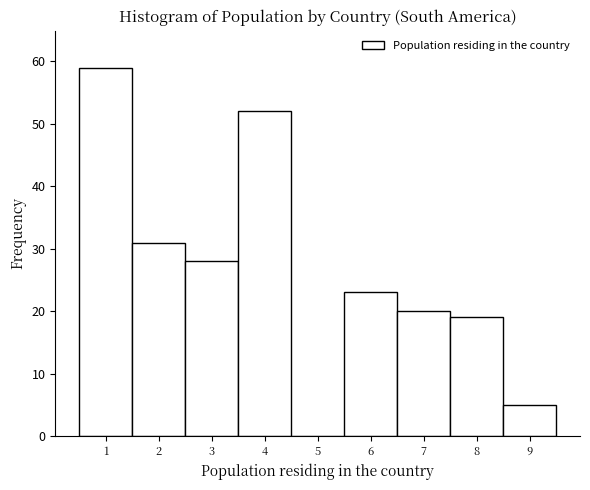

Which range on the x-axis has the tallest bar?

0.5 to 1.5